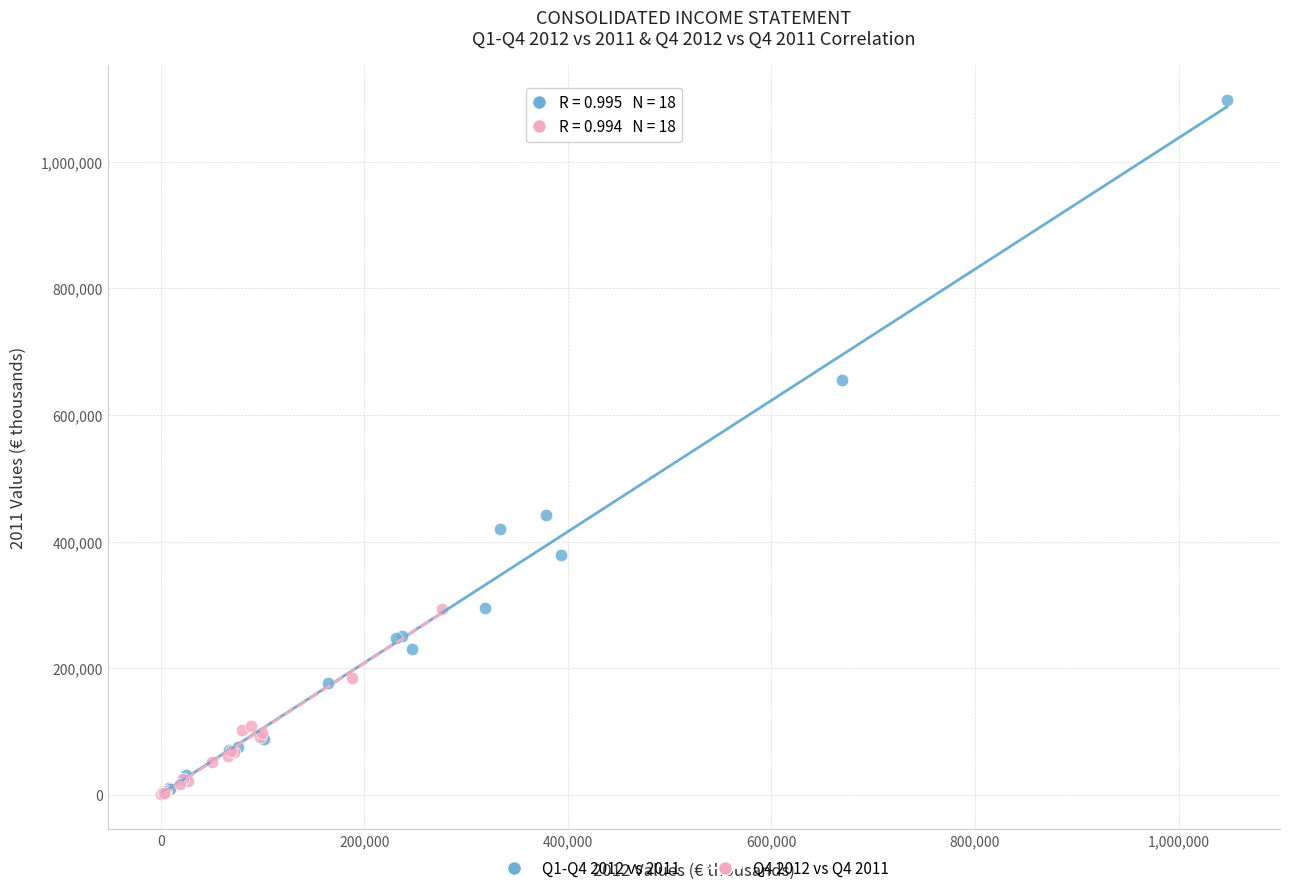

Which series contains the highest Y value?

Q1-Q4 2012 vs 2011